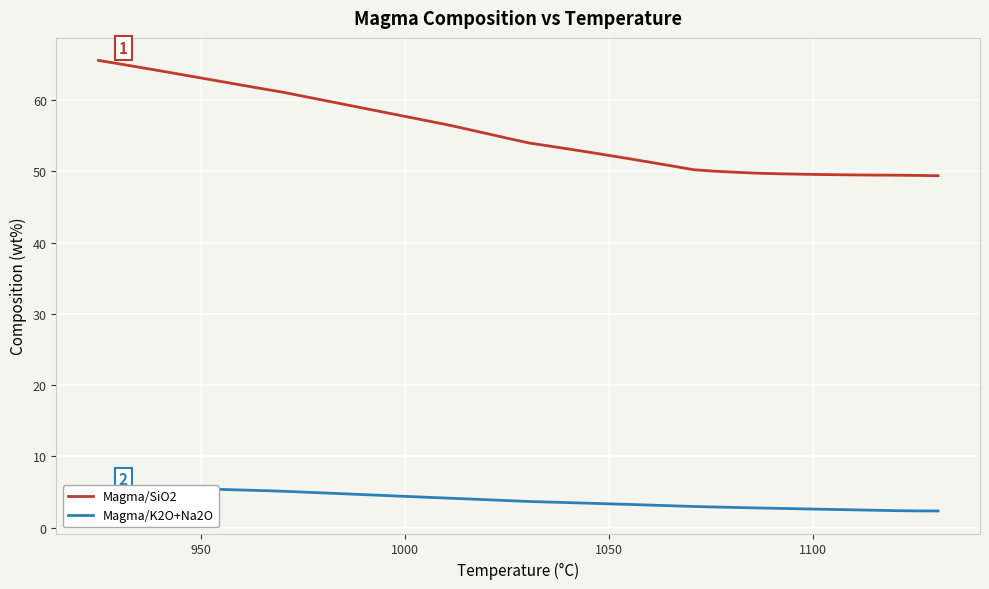

What is the difference between the maximum and minimum values in the Magma/K2O+Na2O series?

3.4